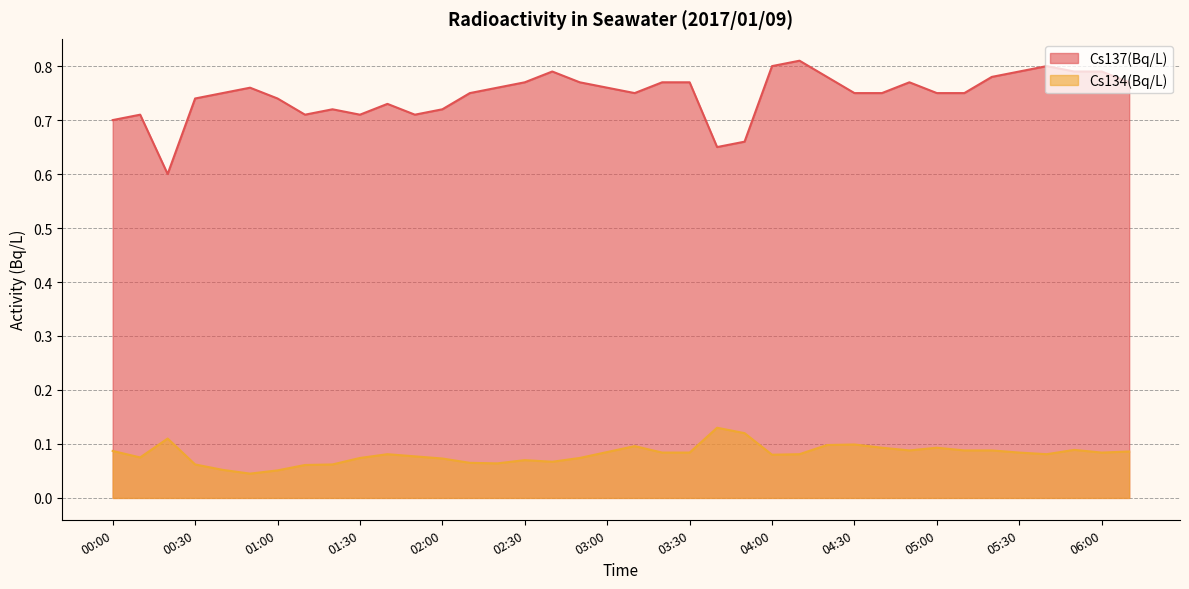

Rank the series by their average value, from lowest to highest.

Cs134(Bq/L), Cs137(Bq/L)